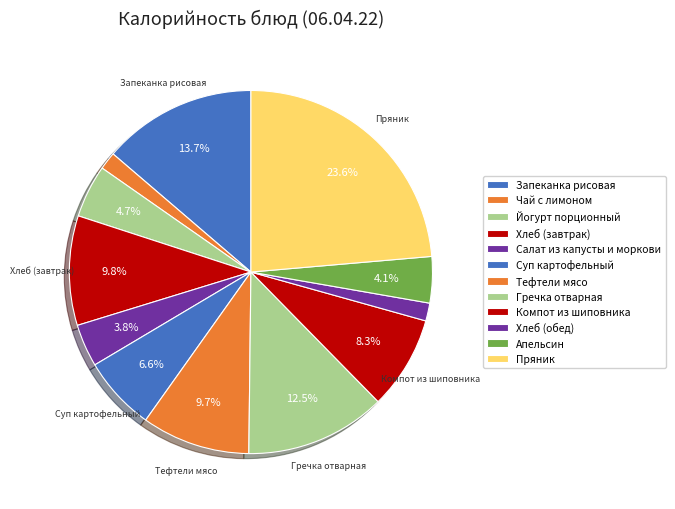

True or false: Салат из капусты и моркови accounts for 4% of the total.

True